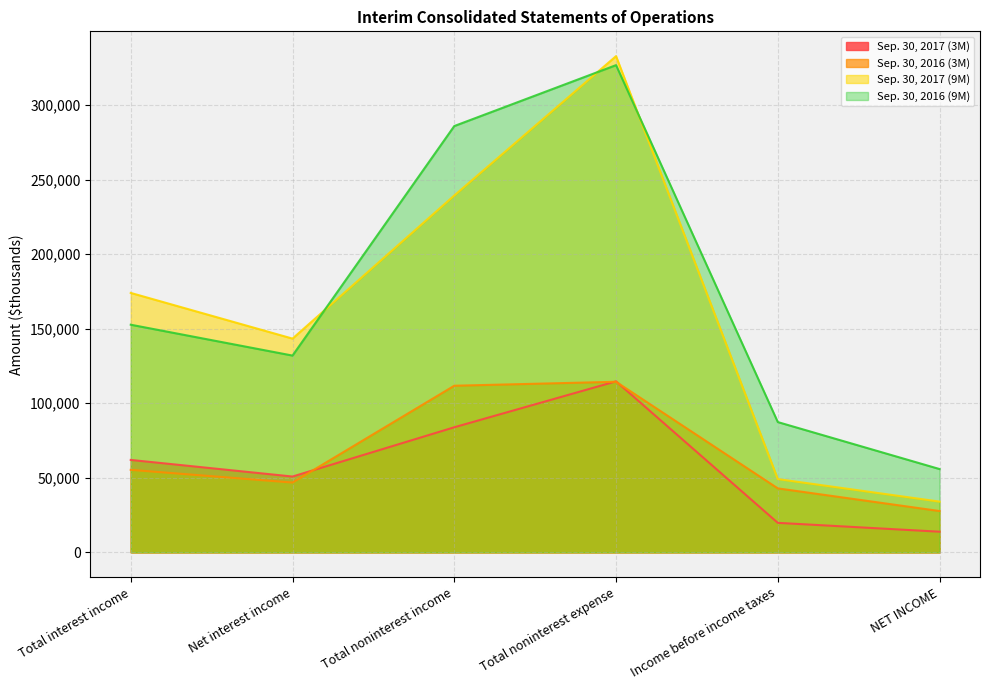

True or false: Sep. 30, 2016 (9M) has more than 2 interior local peaks.

False